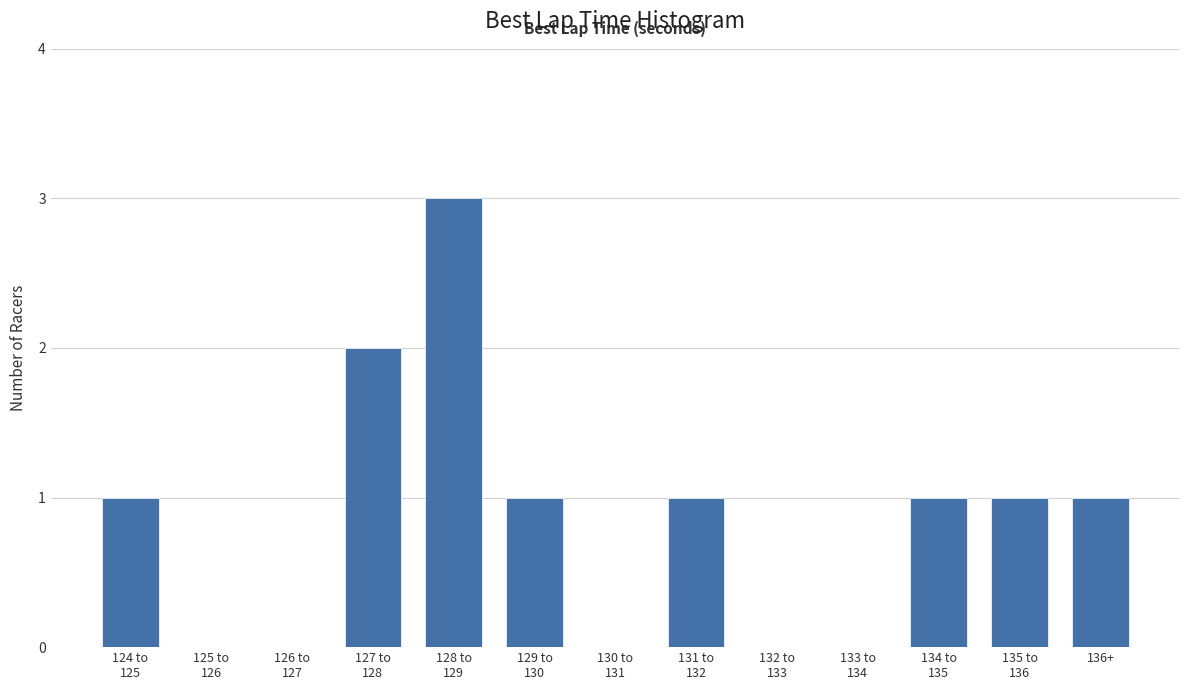

What is the maximum value shown in the chart?

3